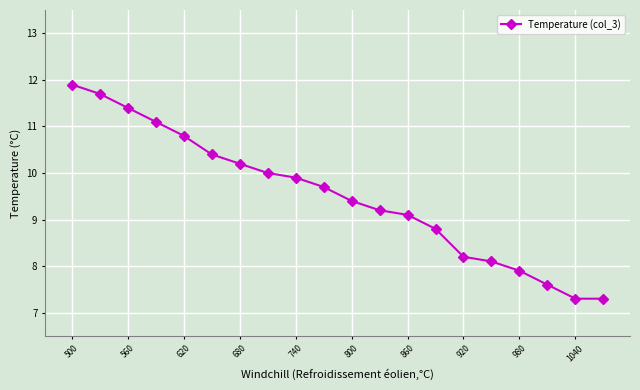

What is the value of the 10th point from the left?

9.7